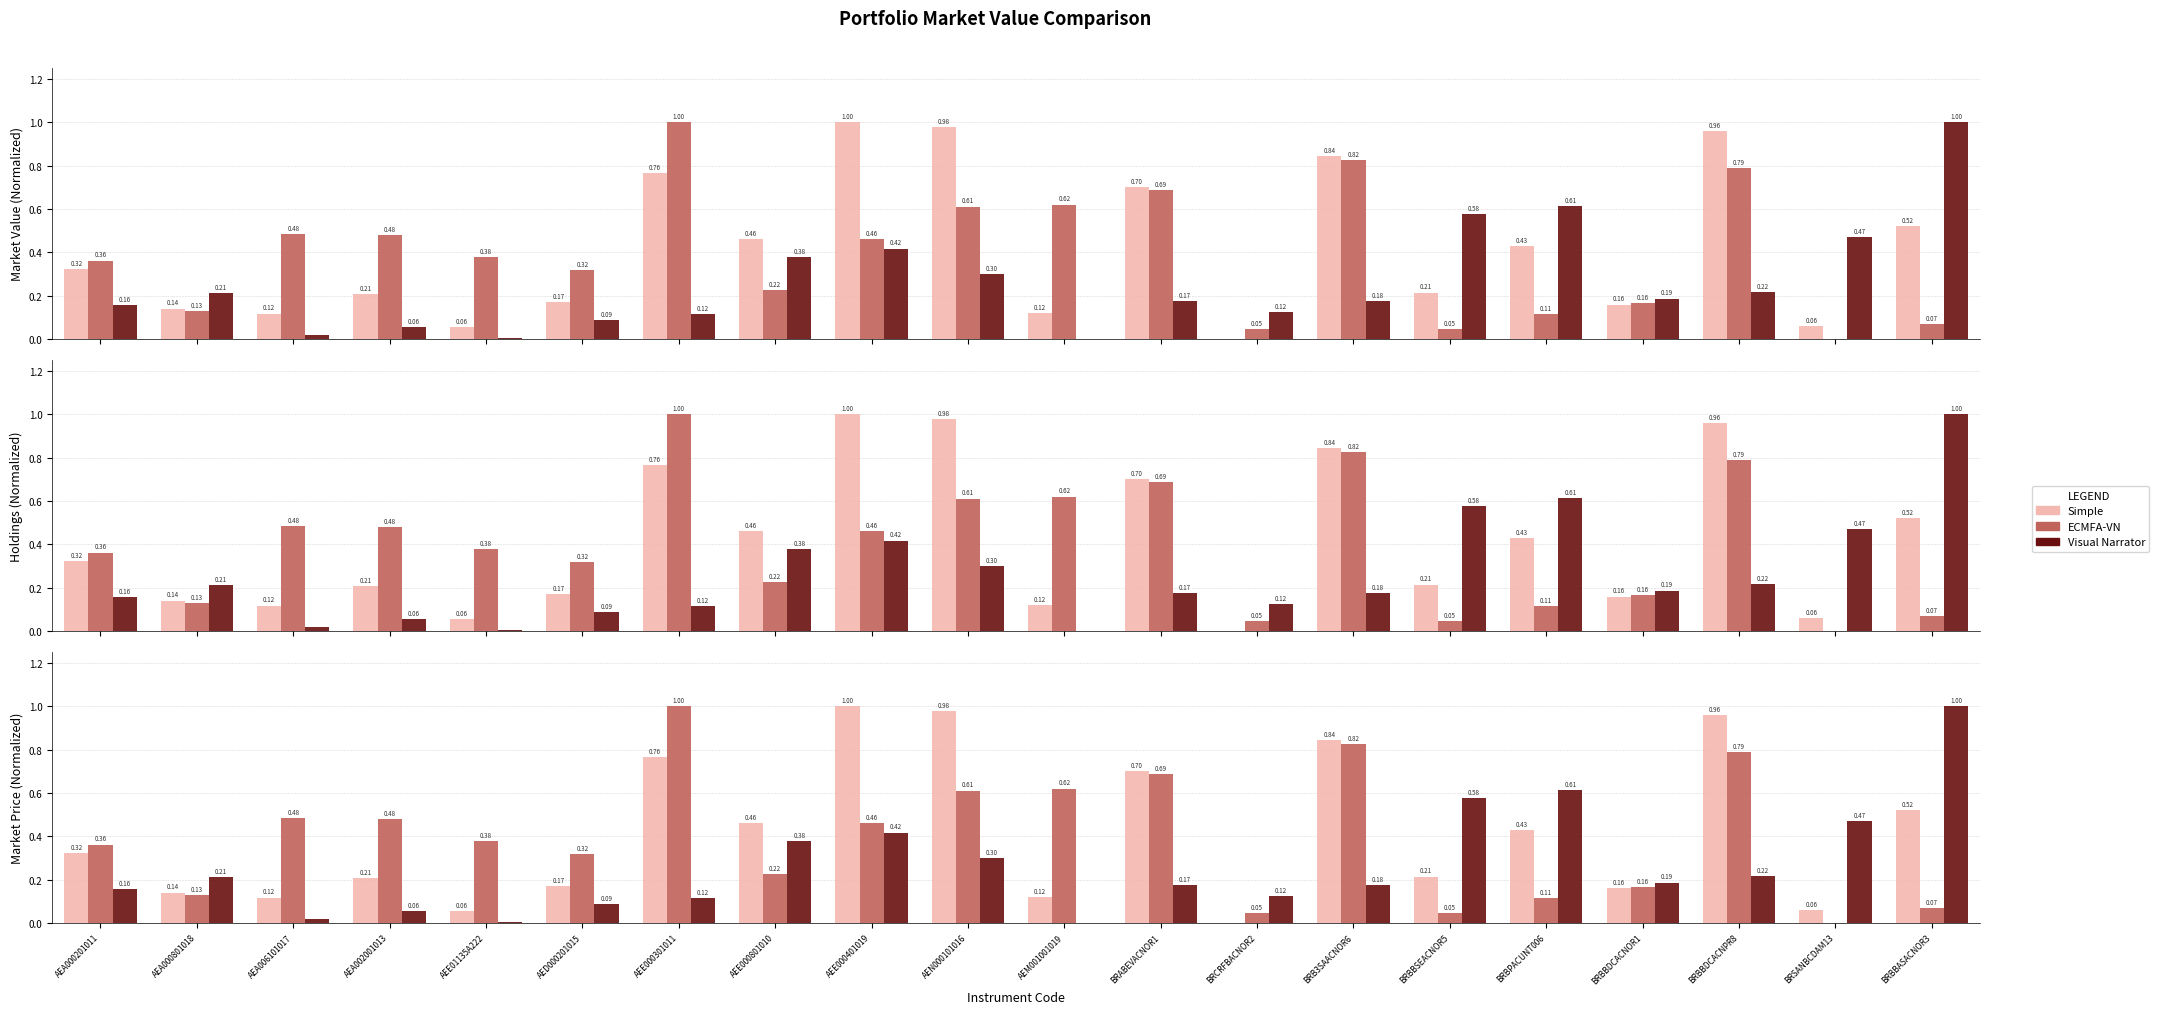

What is the label of the 4th bar from the right?

BRBBDCACNOR1